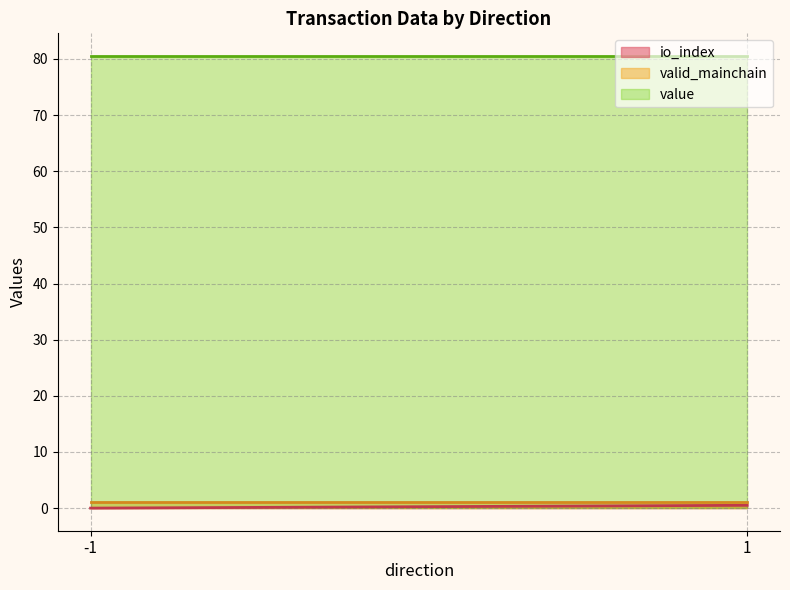

Which series has the largest total across all categories?

value